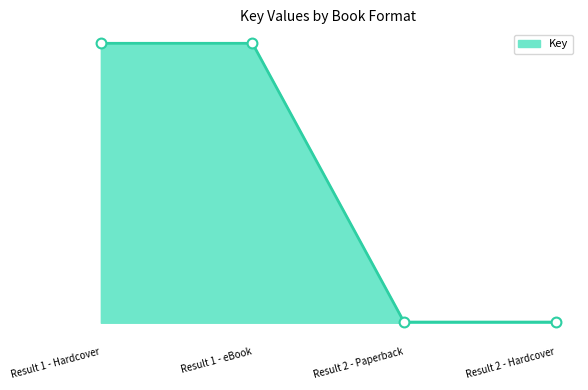

Which has a higher value, Result 1 - eBook or Result 2 - Paperback?

Result 1 - eBook